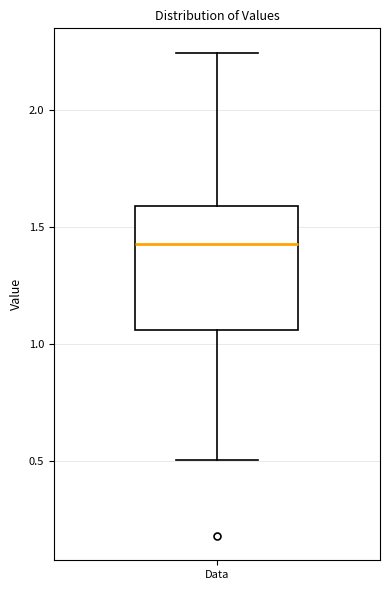

Read this box plot against the y-axis: the position of the median line, the range covered by the box, and the ends of both whiskers. The values are not printed on the chart, so give them approximately, as read against the axis.

median 1.45, box 1.05 to 1.60, whiskers 0.50 to 2.25